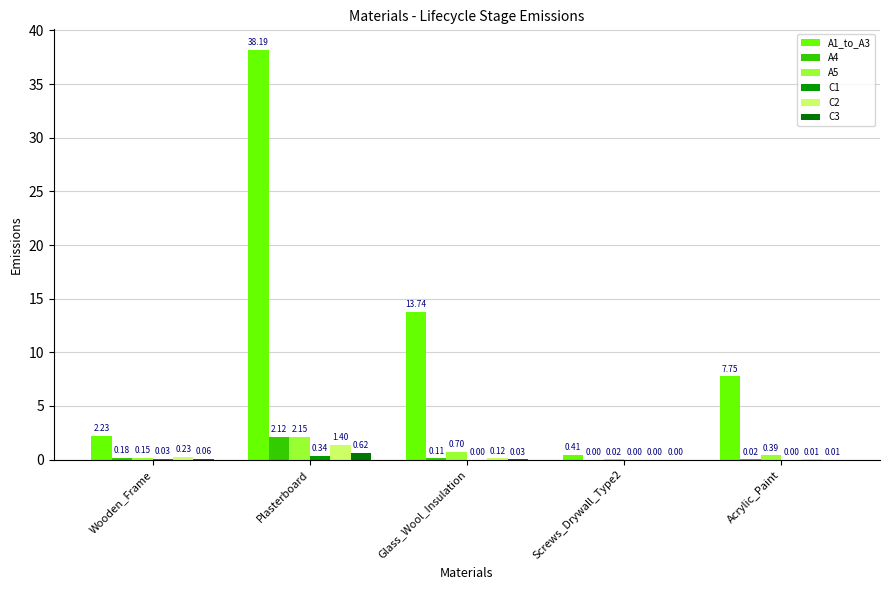

At which category is the sum across all series the highest?

Plasterboard